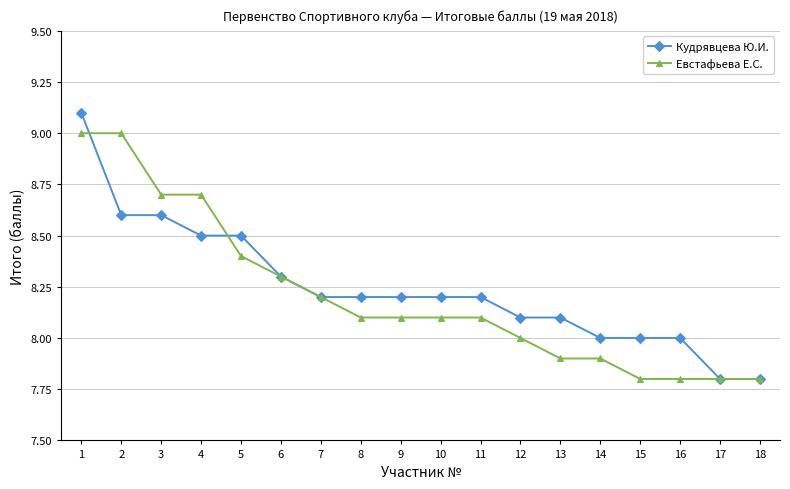

What is the minimum value for Евстафьева Е.С.?

7.8